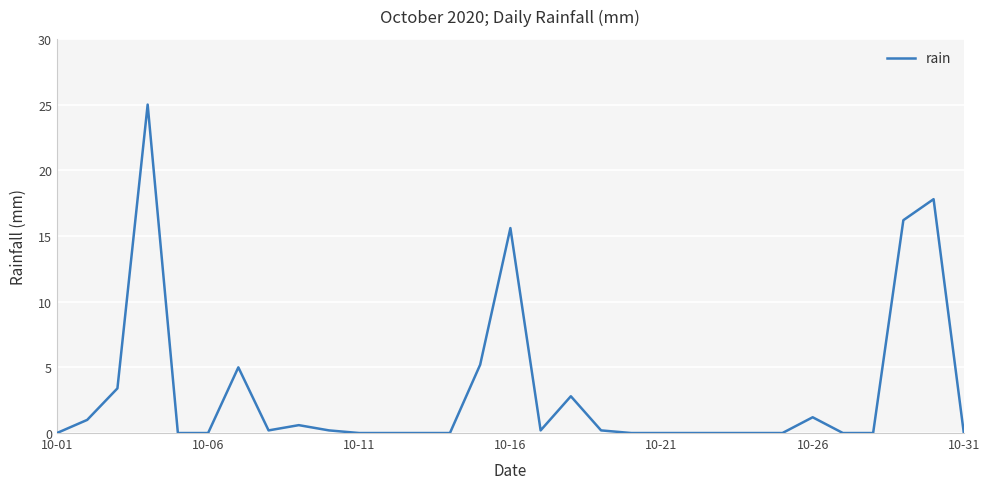

What is the difference between the maximum and minimum values?

25.0